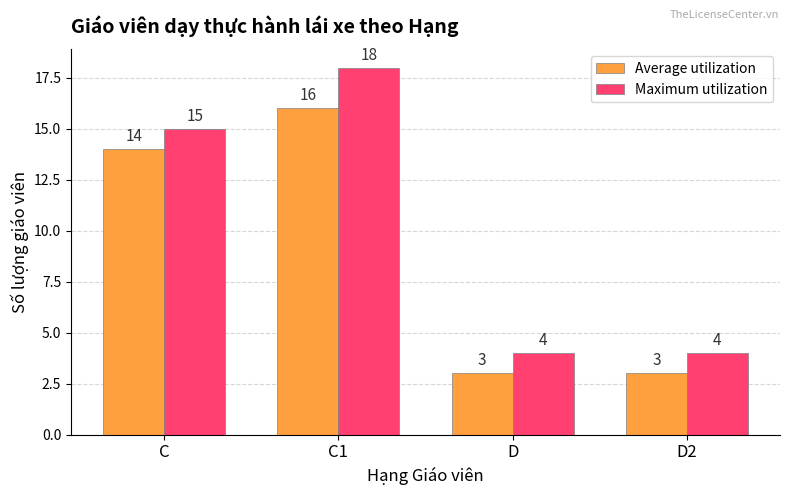

How many categories are shown in the chart?

4